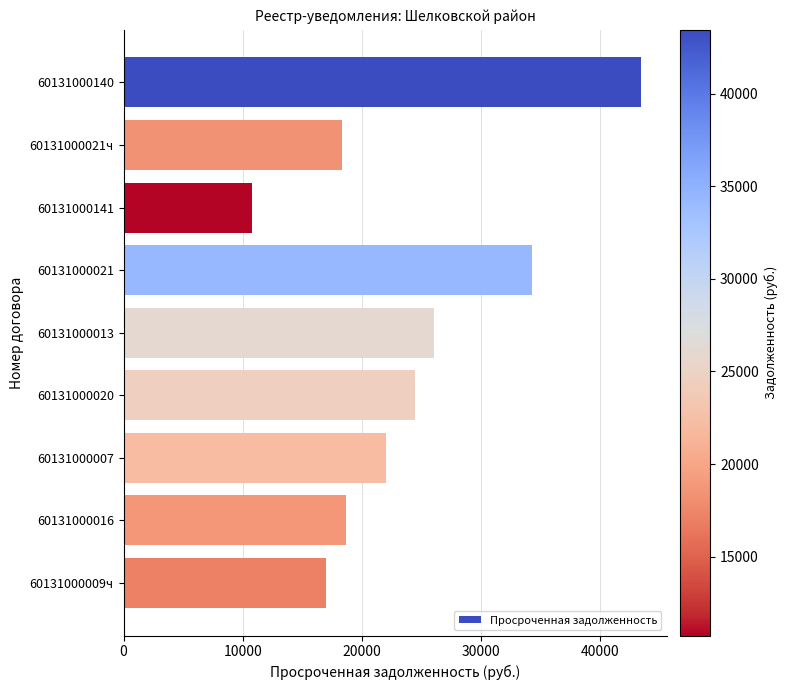

What is the label of the 4th bar from the bottom?

60131000020